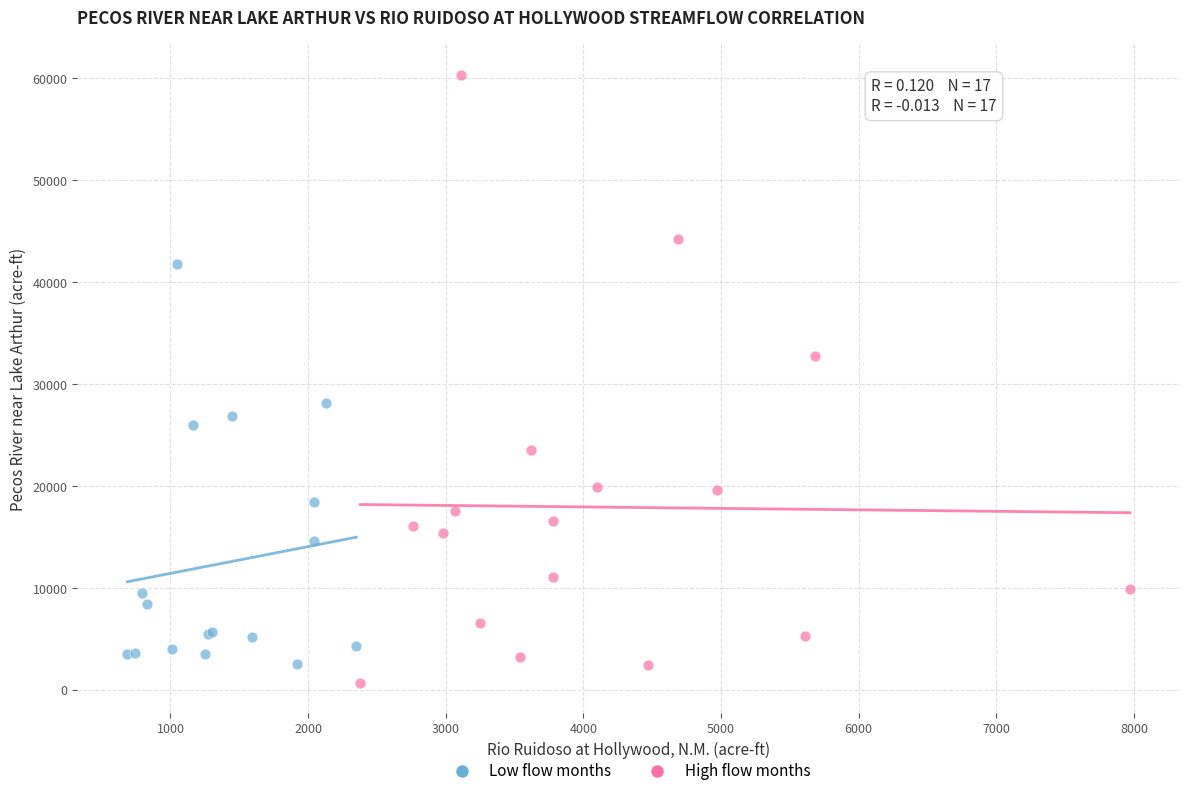

Which series has the widest spread of Y values?

High flow months